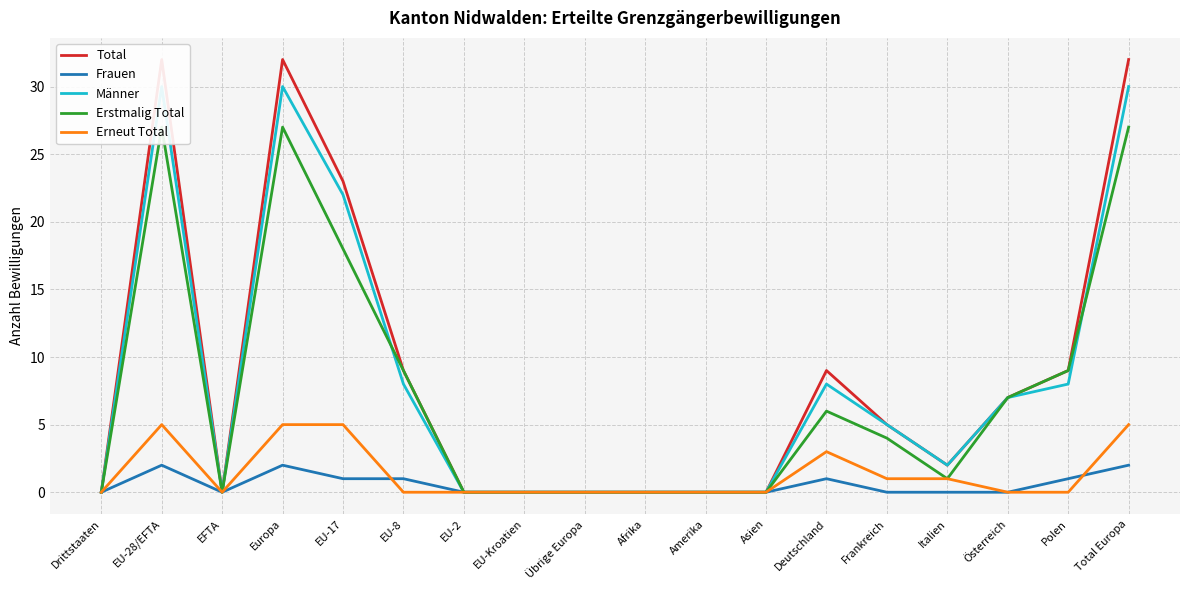

At which label does Erstmalig Total reach its peak?

EU-28/EFTA